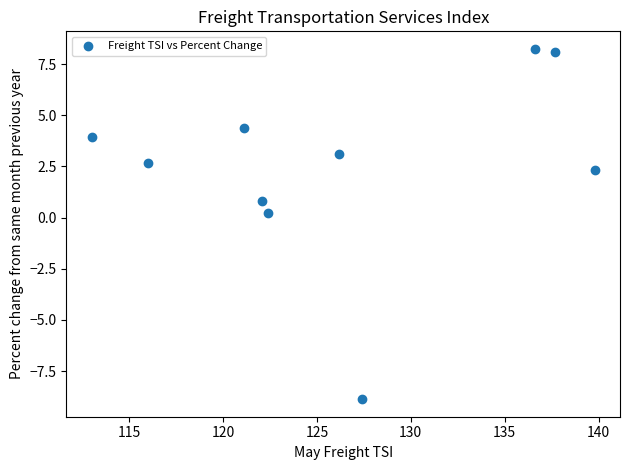

What is the range of X values (max minus min)?

26.8